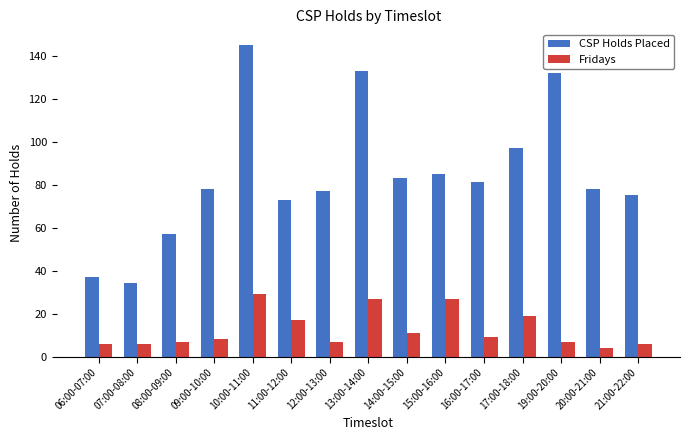

Is the value of CSP Holds Placed at 10:00-11:00 greater than the value of Fridays at 21:00-22:00?

Yes